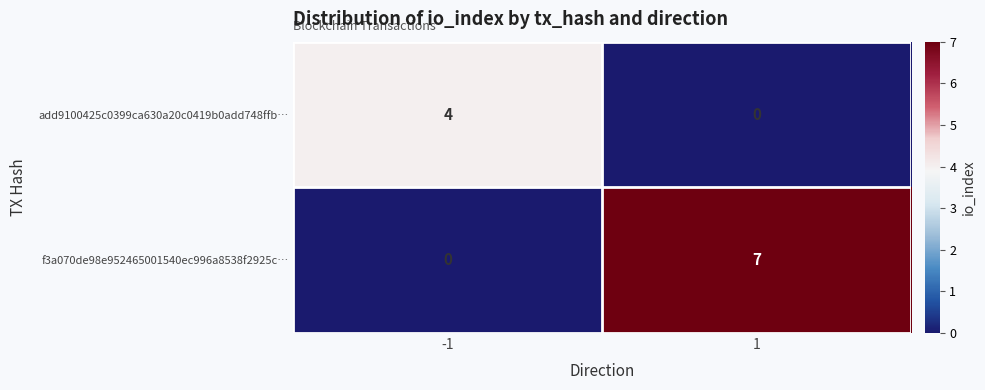

Between -1 and 1, which series saw the biggest shift?

f3a070de98e952465001540ec996a8538f2925c…